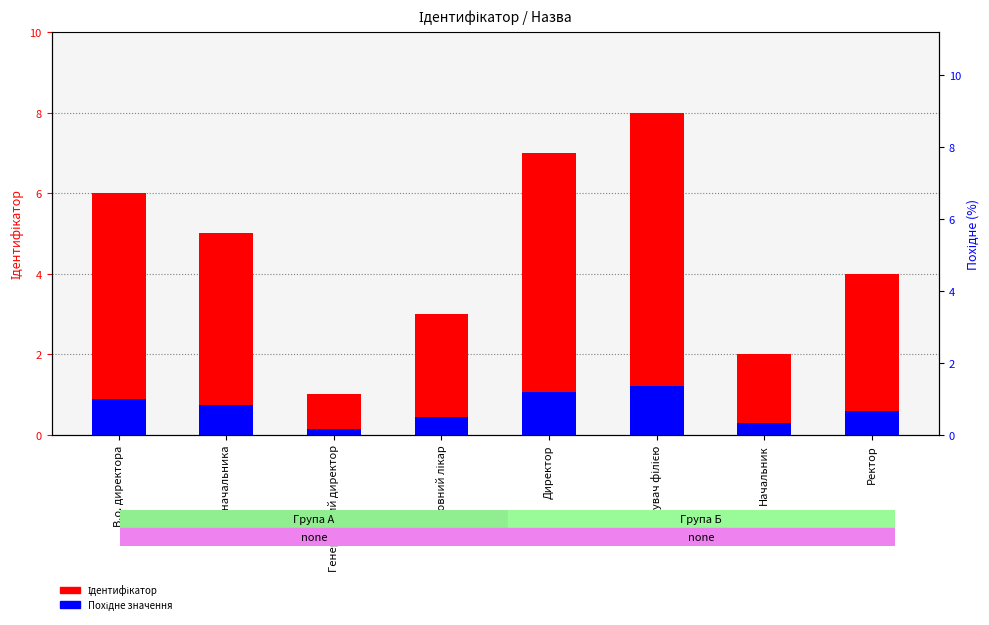

At which label does Похідне значення reach its peak?

Завідувач філією